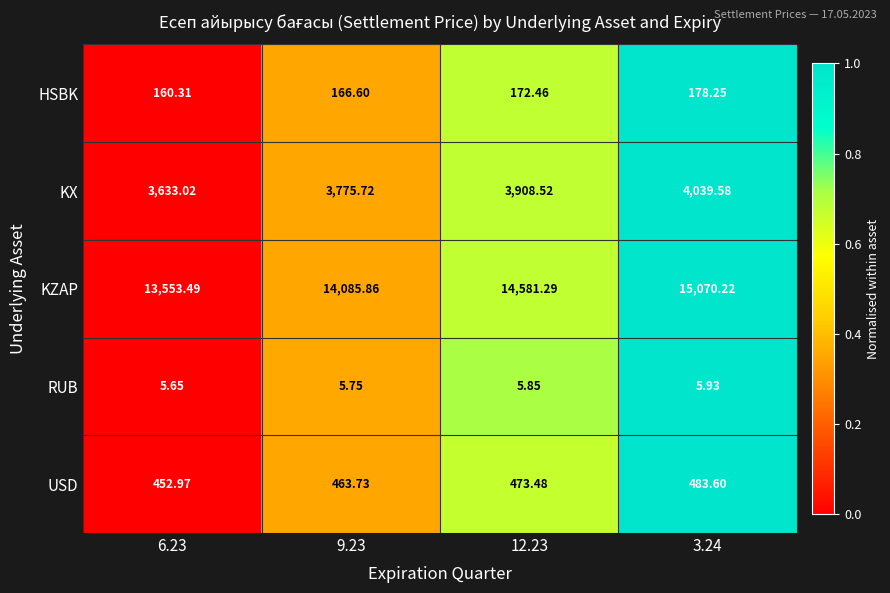

Rank the series by their maximum value, from lowest to highest.

RUB, HSBK, USD, KX, KZAP